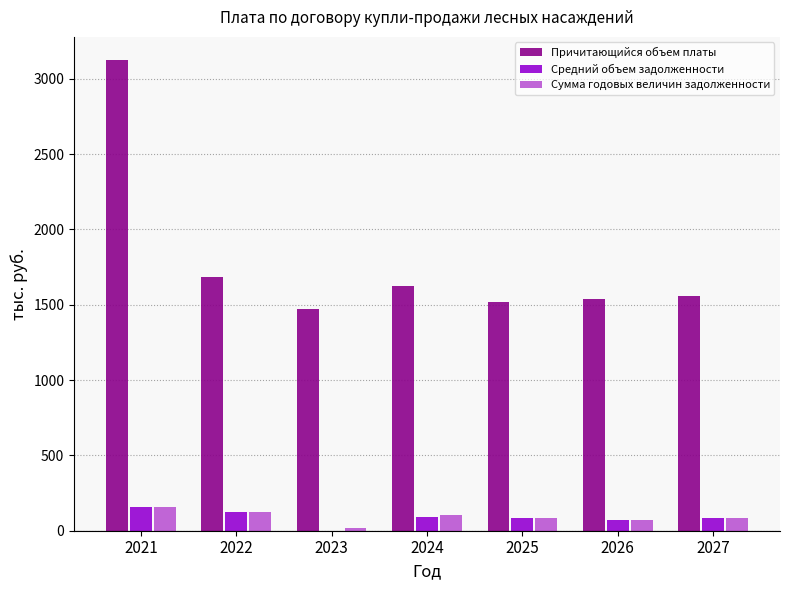

How many data points in Сумма годовых величин задолженности are above 83?

4